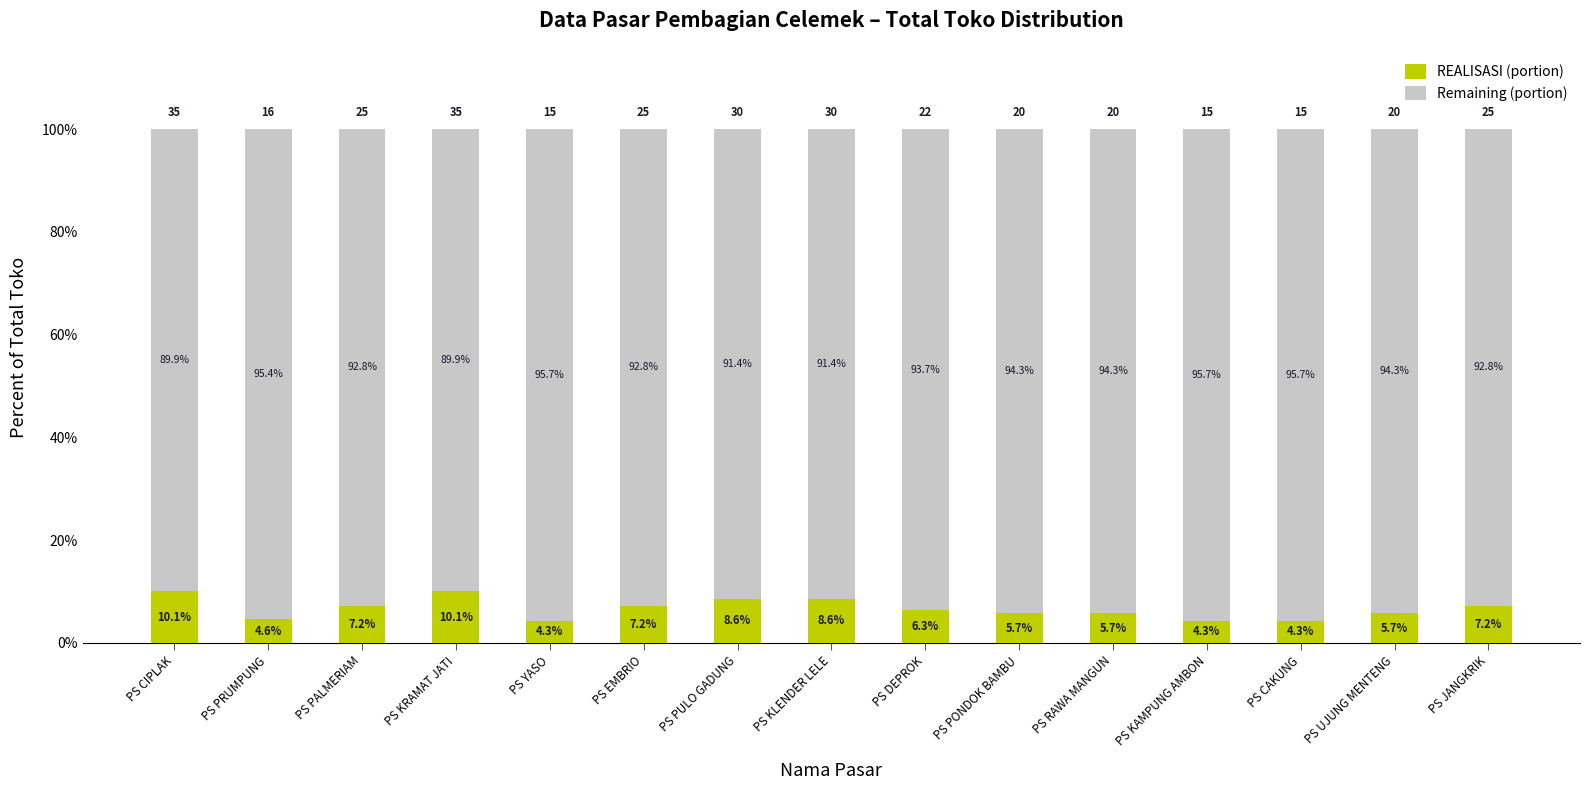

What is the maximum value for REALISASI (portion)?

10.1